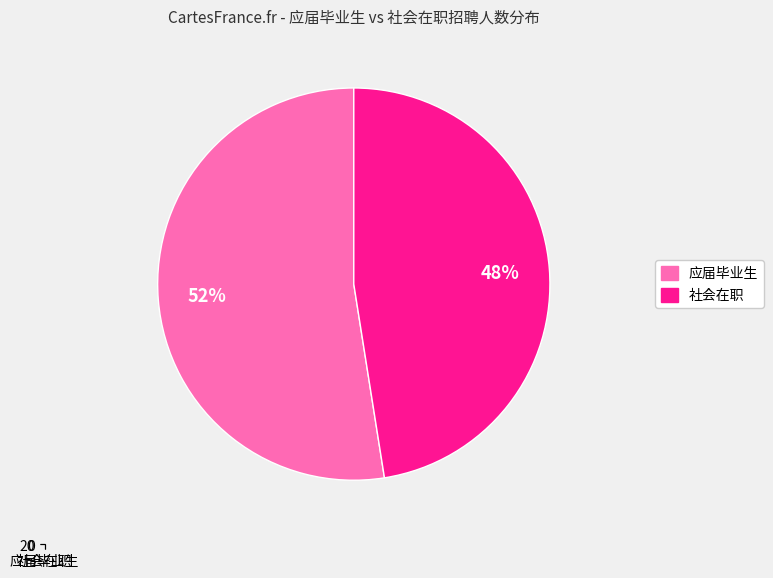

Count the number of slices in the pie.

2